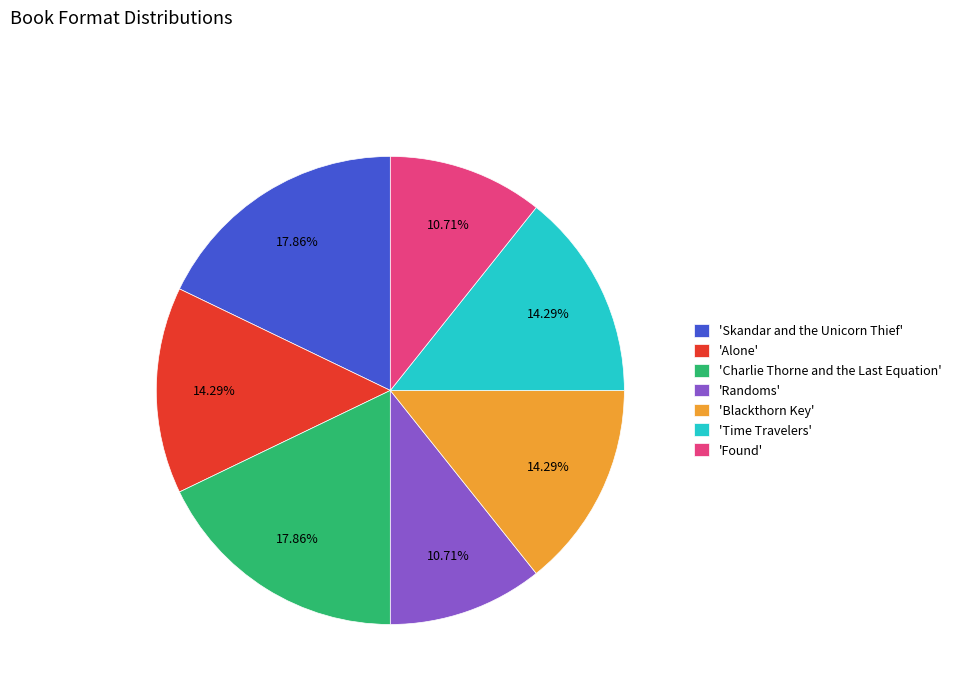

Does any single category account for the majority?

No